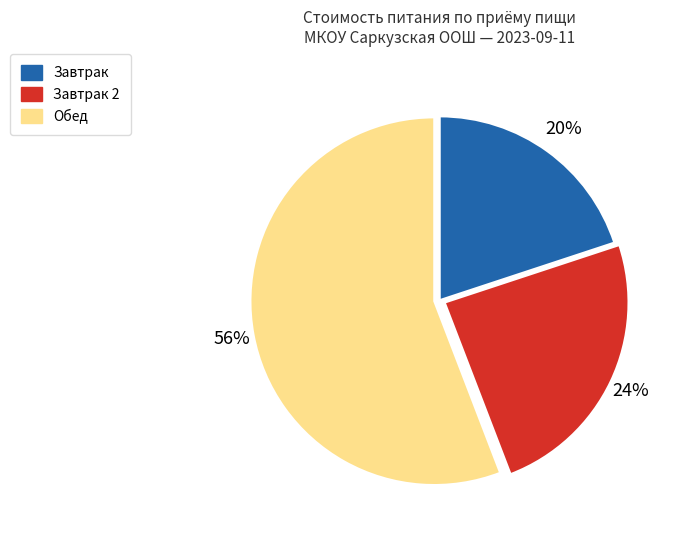

Which slice is the largest?

Обед